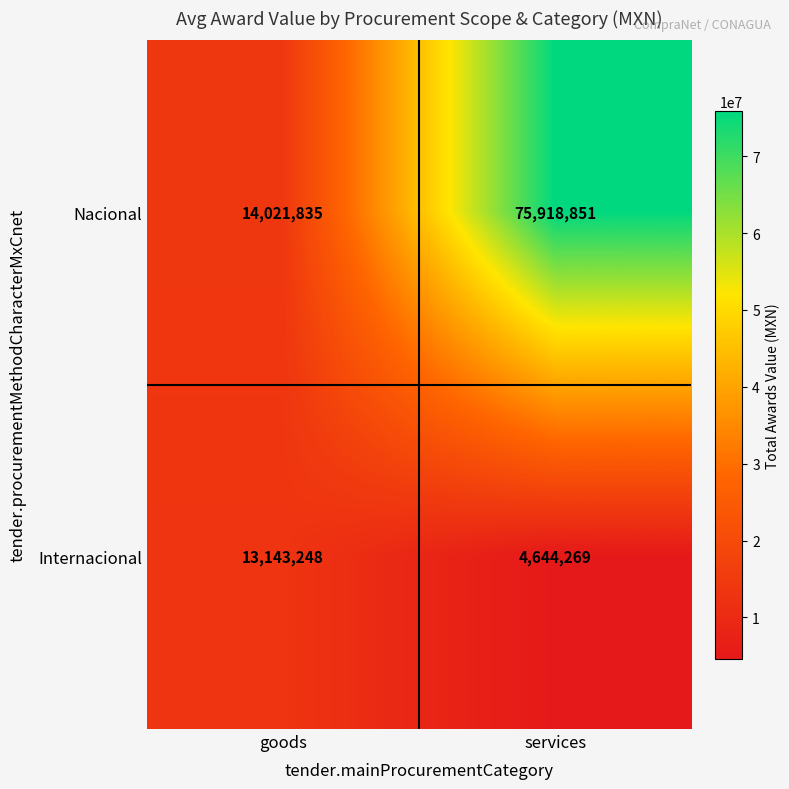

What value does the Nacional series have at goods, to the nearest 10?

14021840